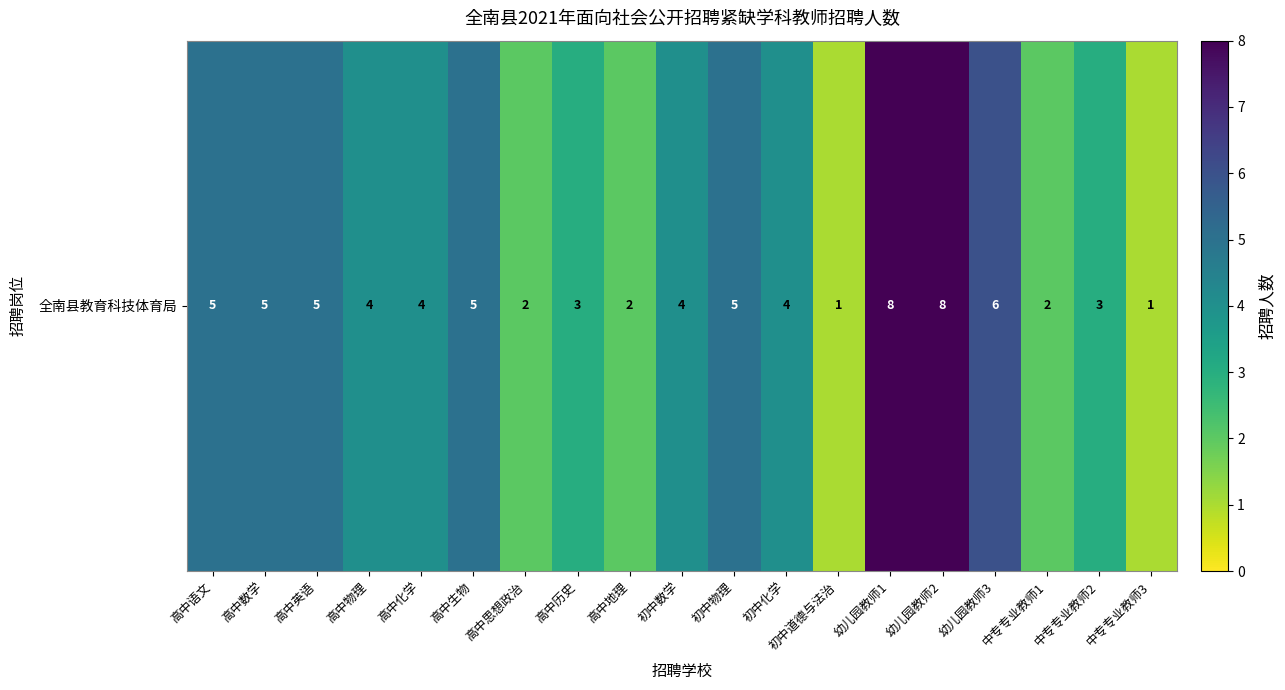

True or false: the data shows 8 at 高中生物.

False